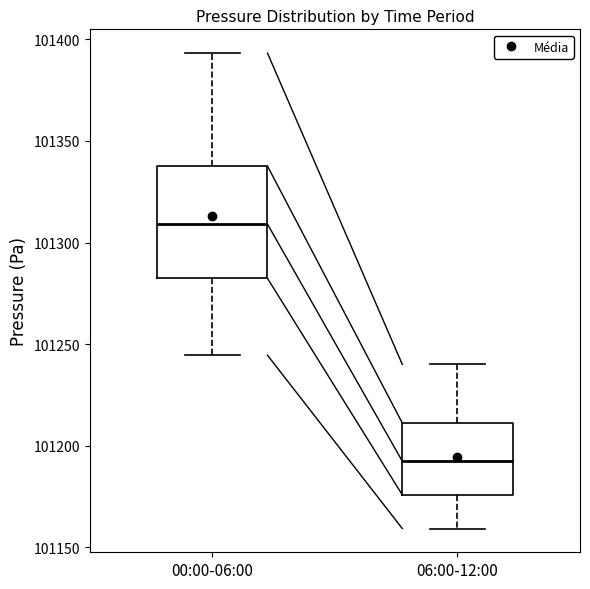

Reading left to right, read every box against the y-axis: the position of its median line, the range the box covers, and the ends of its whiskers. The values are not printed on the chart, so give them approximately, as read against the axis.

00:00-06:00: median 101310, box 101280 to 101340, whiskers 101245 to 101395
06:00-12:00: median 101190, box 101175 to 101210, whiskers 101160 to 101240